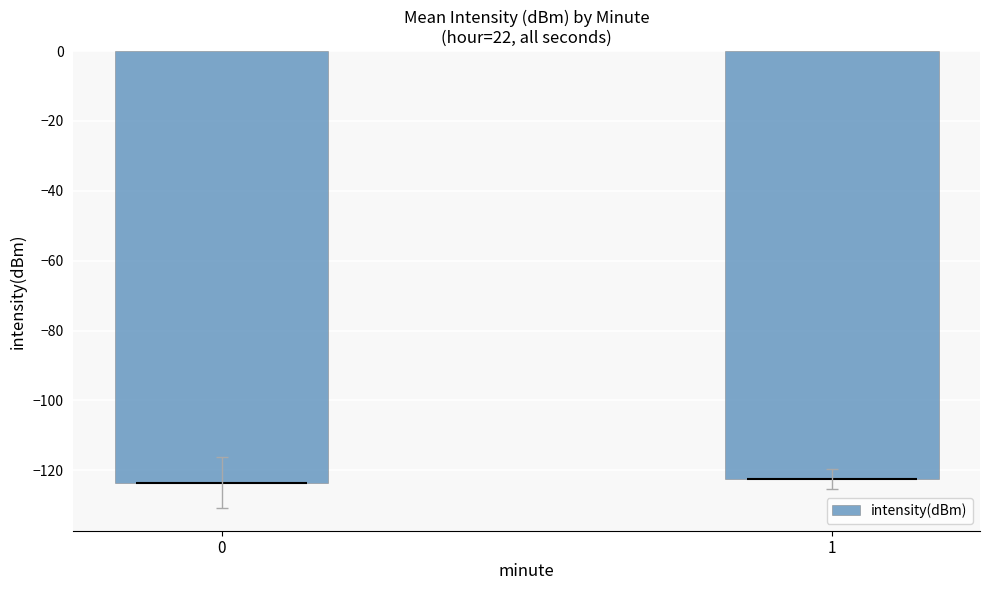

Reading left to right, what are all the values shown in this chart?

-123.5	-122.6